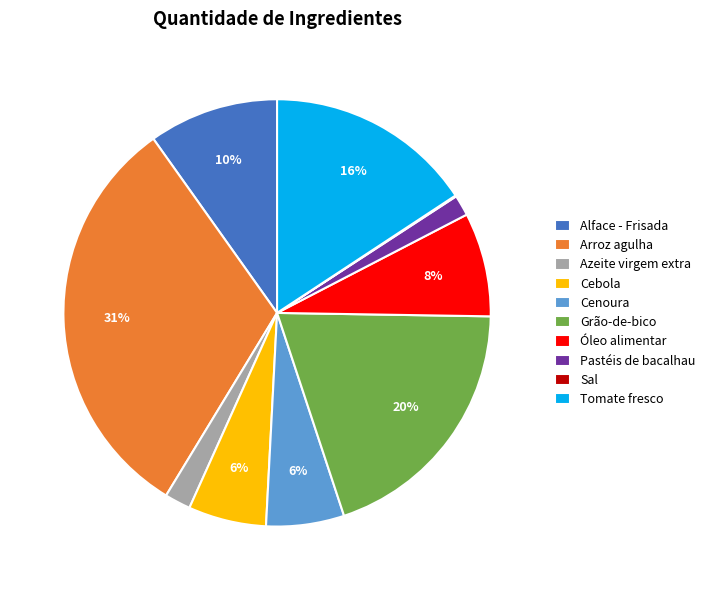

Does Pastéis de bacalhau account for over 50% of the chart?

No